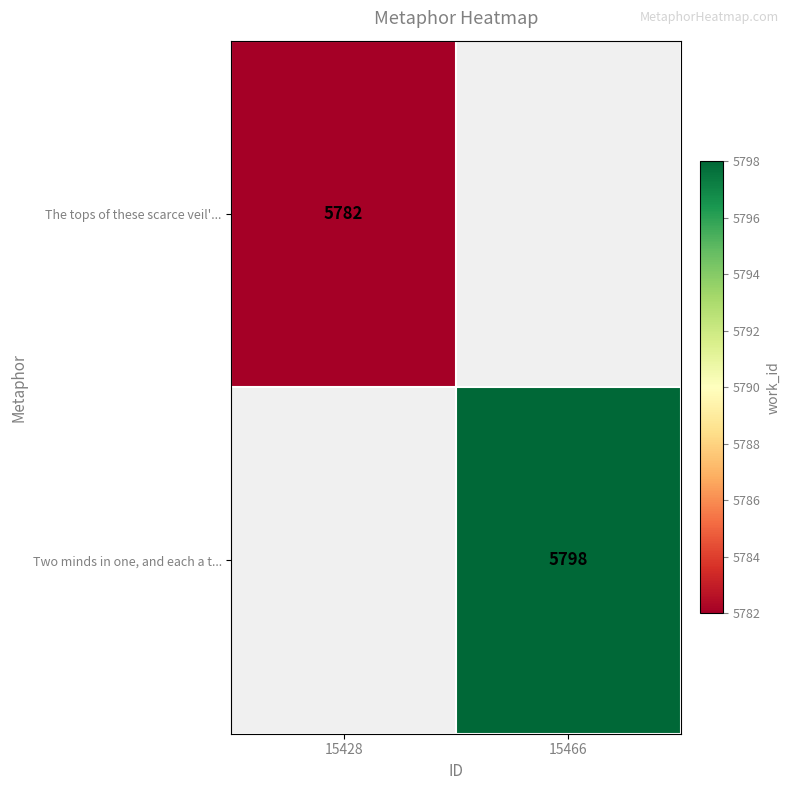

The The tops of these scarce veil'... series shows 5782 at 15428. True or false?

True